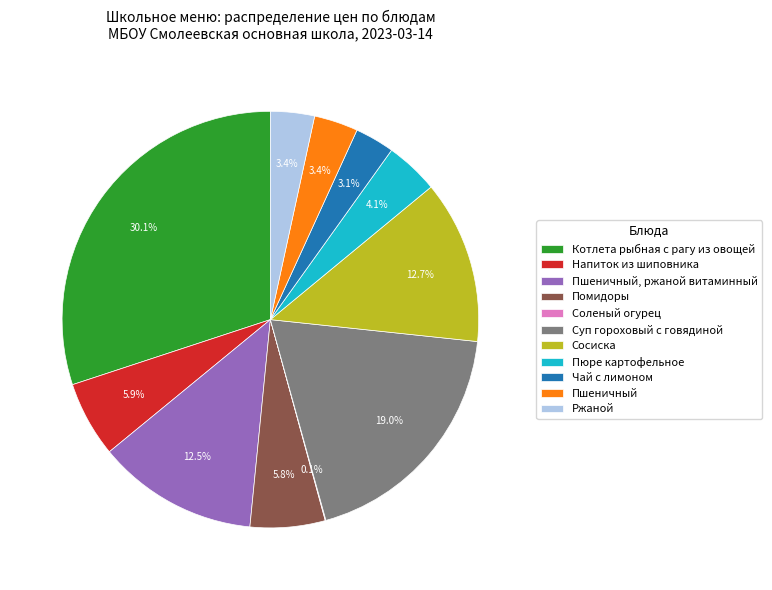

How much of the chart is everything except Суп гороховый с говядиной?

81.0%